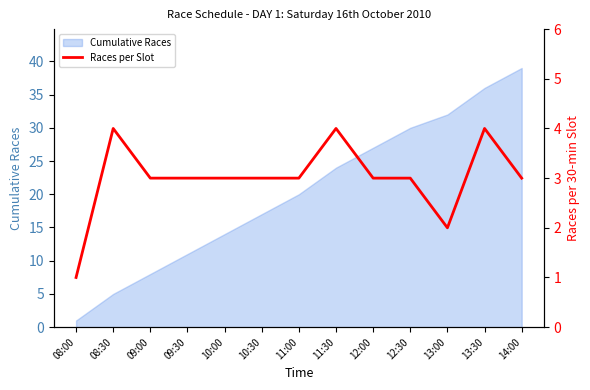

What is the difference between the maximum and minimum values?

3